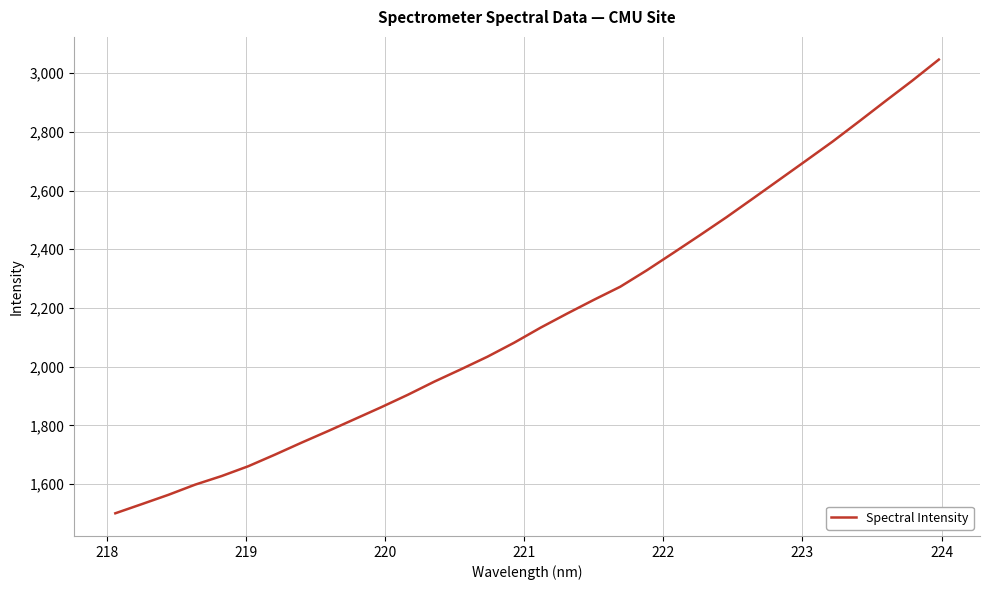

What is the maximum value shown in the chart?

3046.3